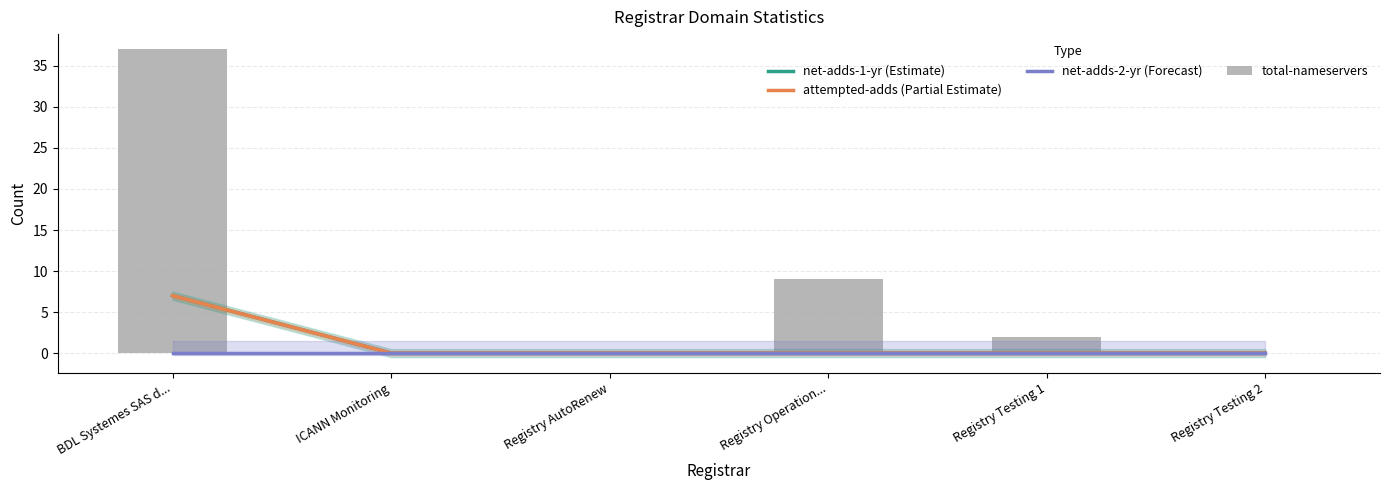

Reading left to right, what are all the values shown in this chart?

net-adds-1-yr (Estimate): 7	0	0	0	0	0
attempted-adds (Partial Estimate): 7	0	0	0	0	0
net-adds-2-yr (Forecast): 0	0	0	0	0	0
total-nameservers: 37	0	0	9	2	0